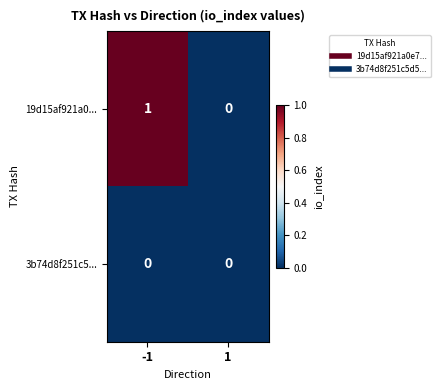

What is the total value across all series at -1?

1